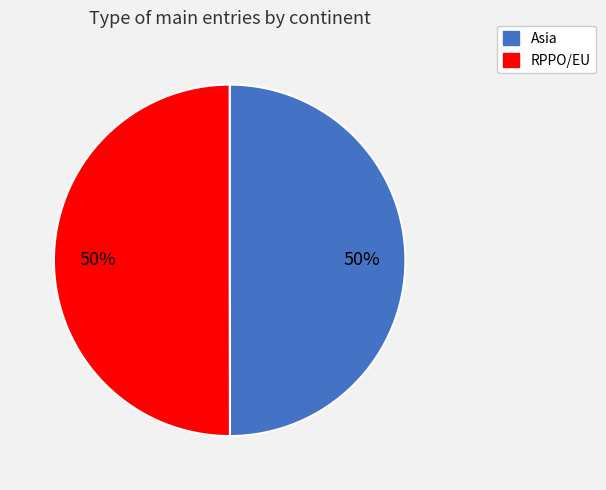

What is the ratio of the value at RPPO/EU to the value at Asia?

1.0